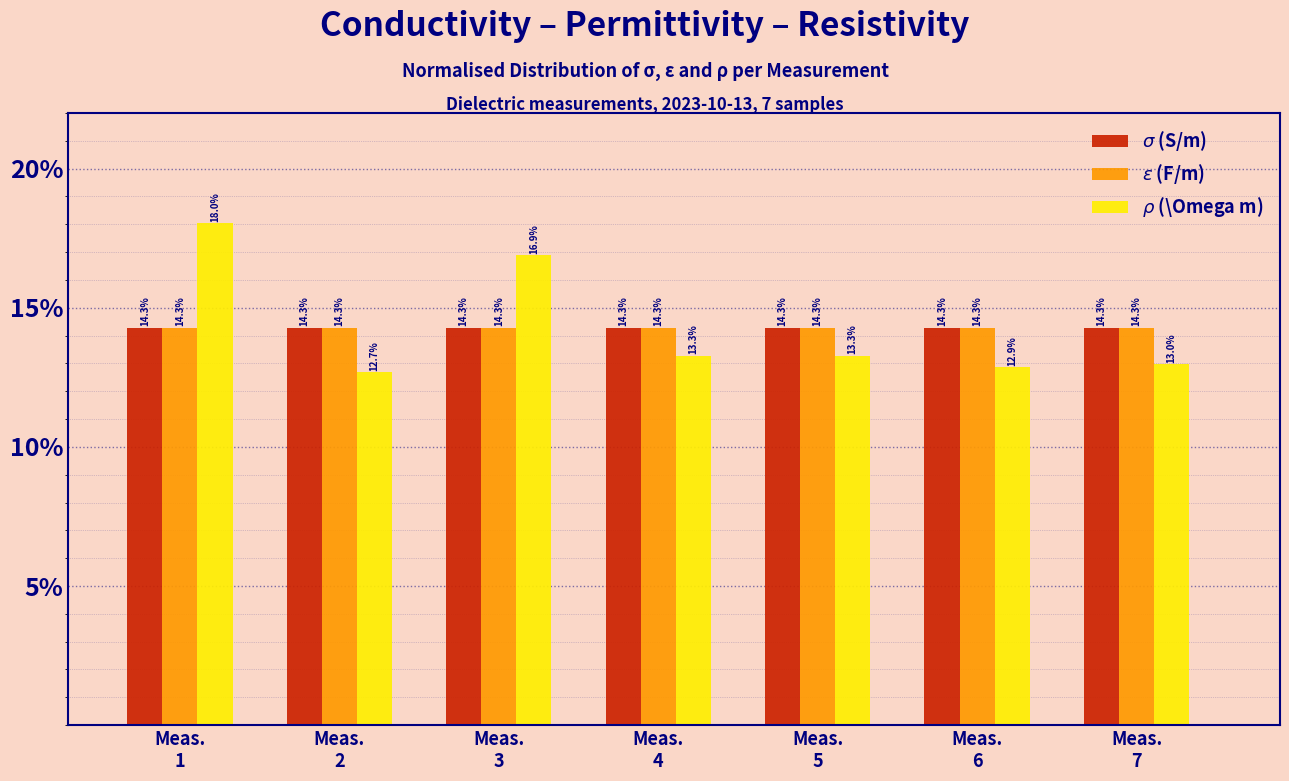

At how many categories does at least one series exceed 14?

7